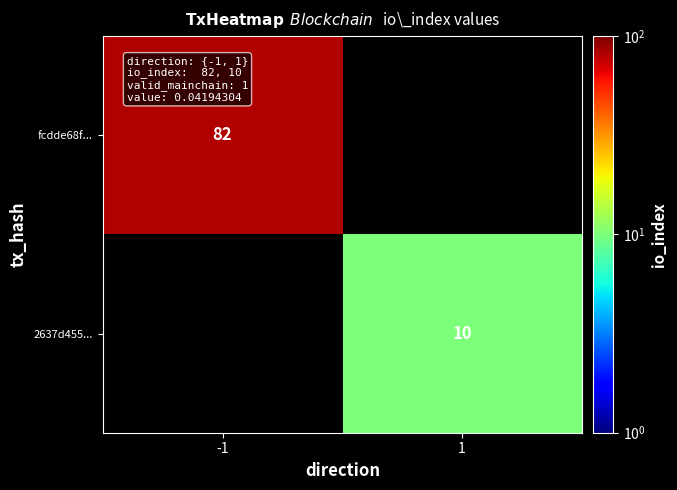

The 2637d455... series shows 16 at 1. True or false?

False